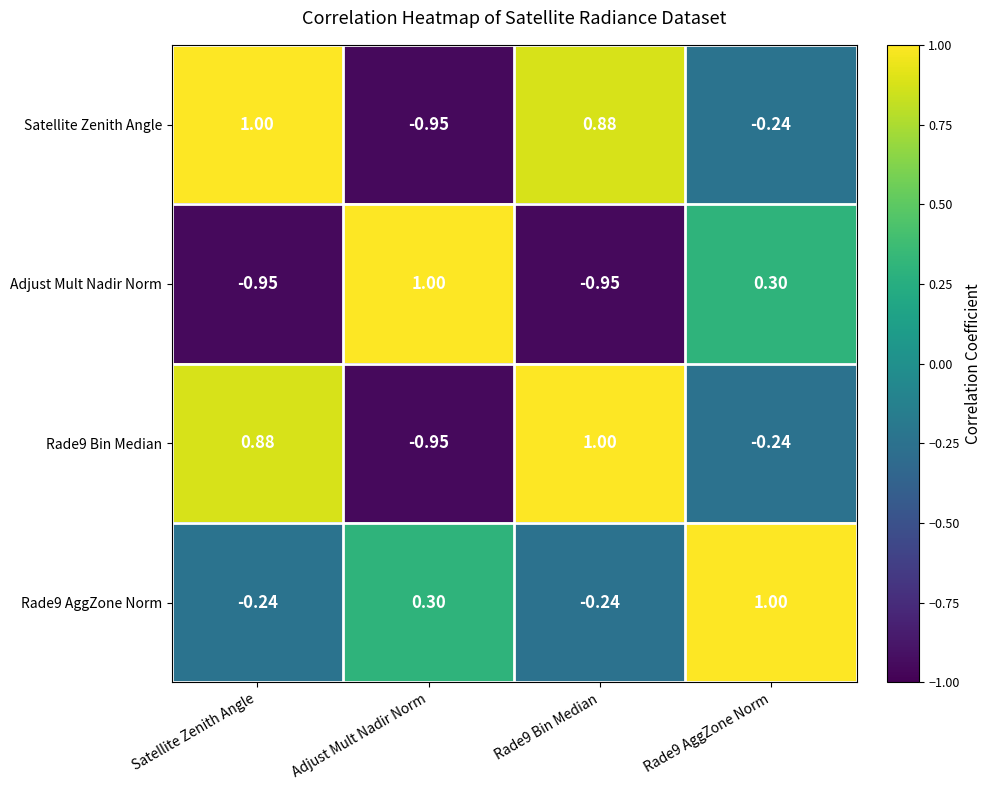

Is the value of Rade9 Bin Median at Rade9 Bin Median greater than the value of Satellite Zenith Angle at Rade9 Bin Median?

Yes